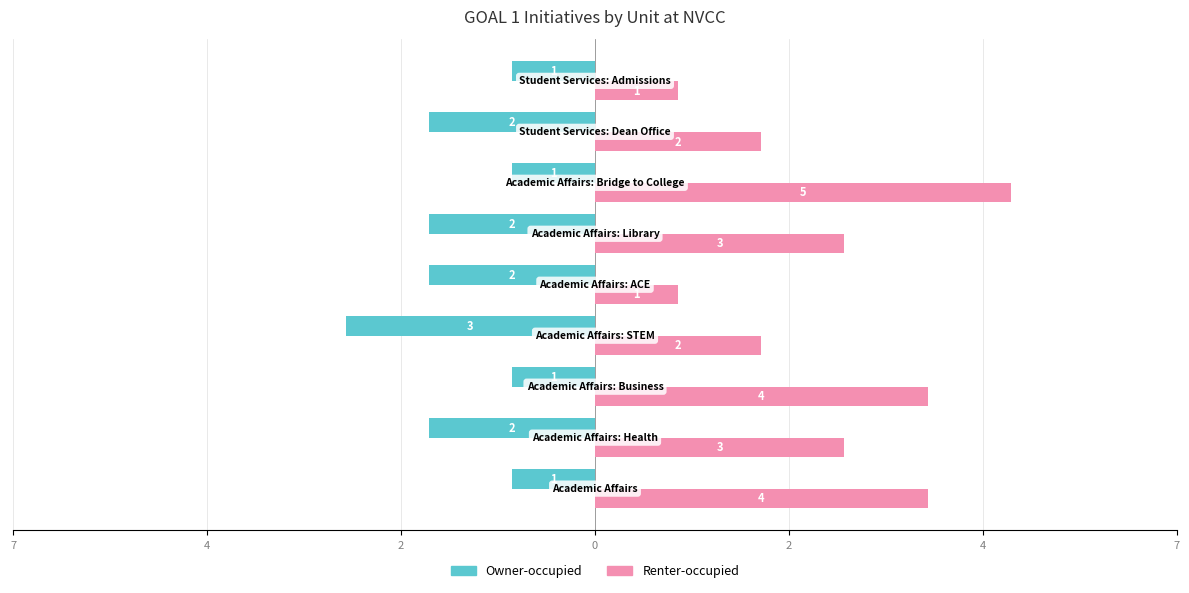

Count the Renter-occupied values in the range 2 to 4.

6